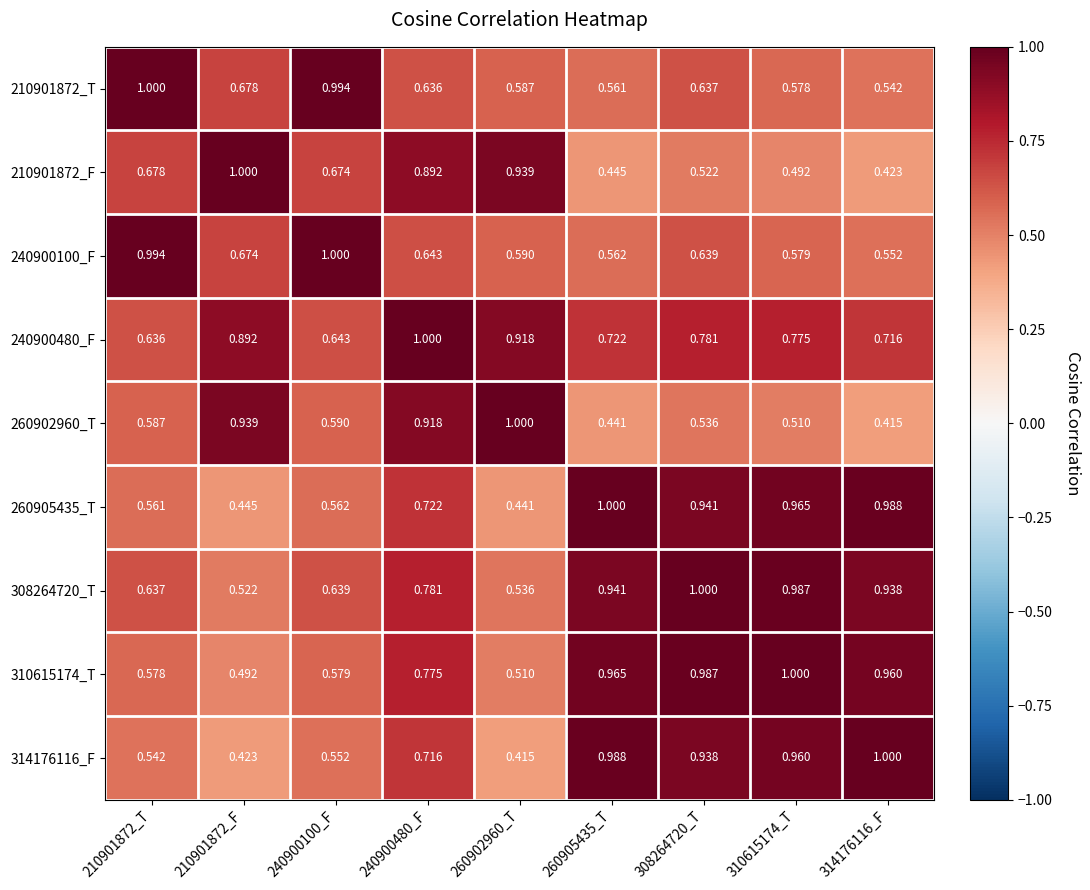

Is the value of 260902960_T at 260905435_T greater than the value of 210901872_F at 240900480_F?

No